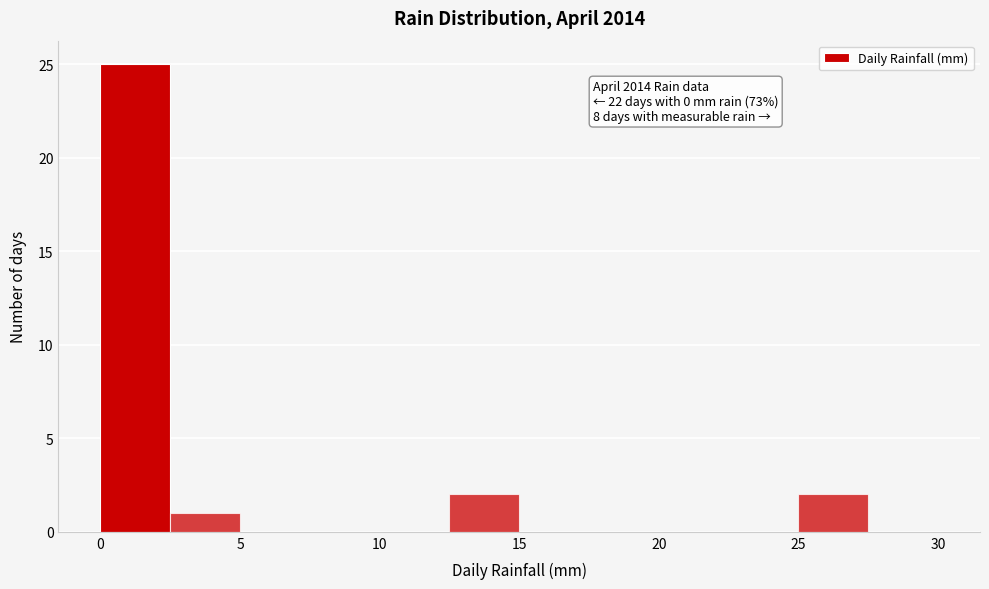

Over which range of the x-axis is the bar tallest?

0.0 to 2.5